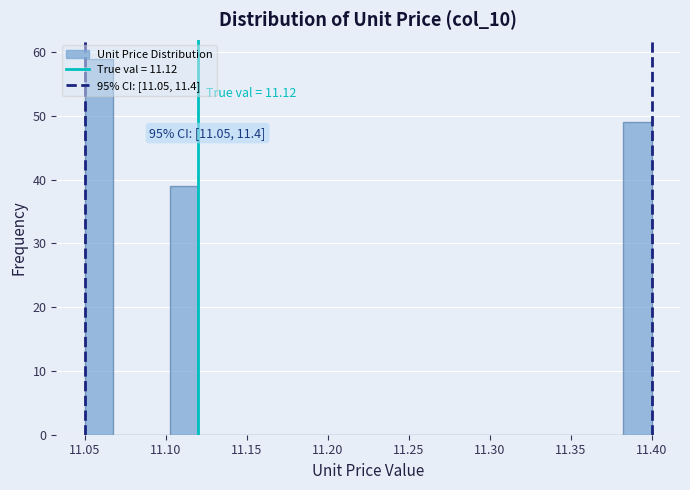

Around what value on the x-axis is the tallest bar? Give the approximate position of its centre, as read against the axis.

11.060